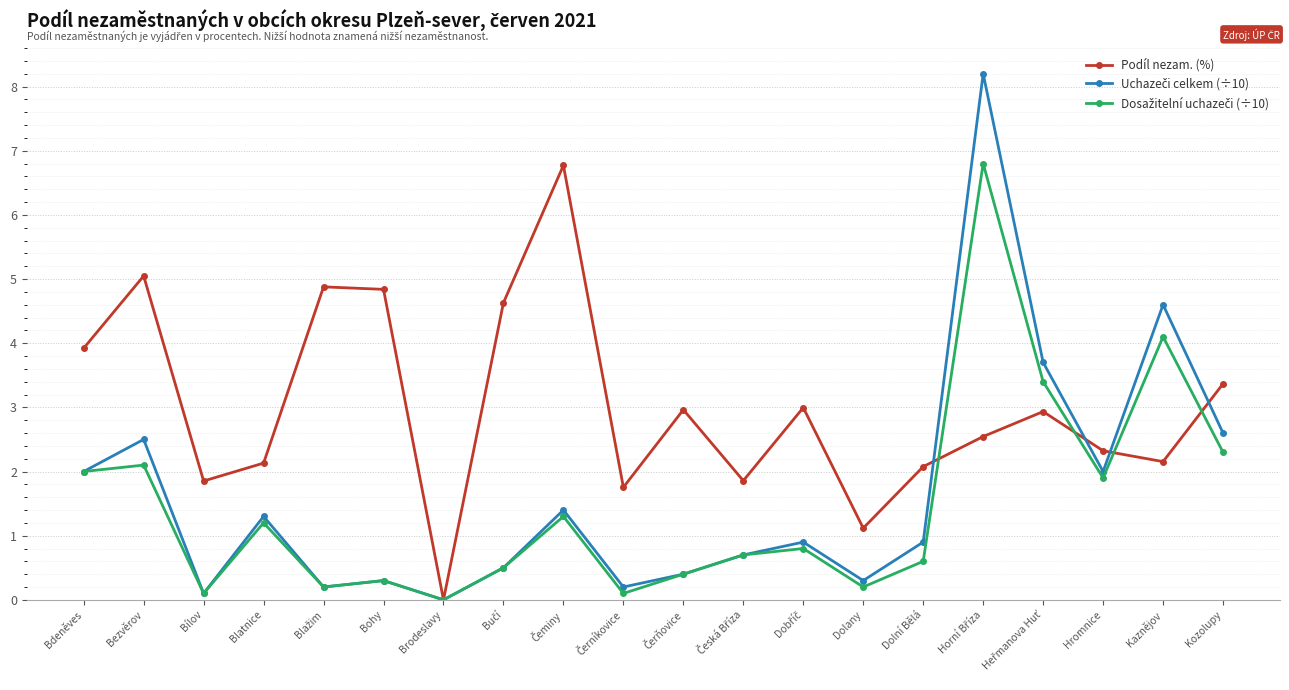

What is the spread (max minus min) of values at Kozolupy?

1.1